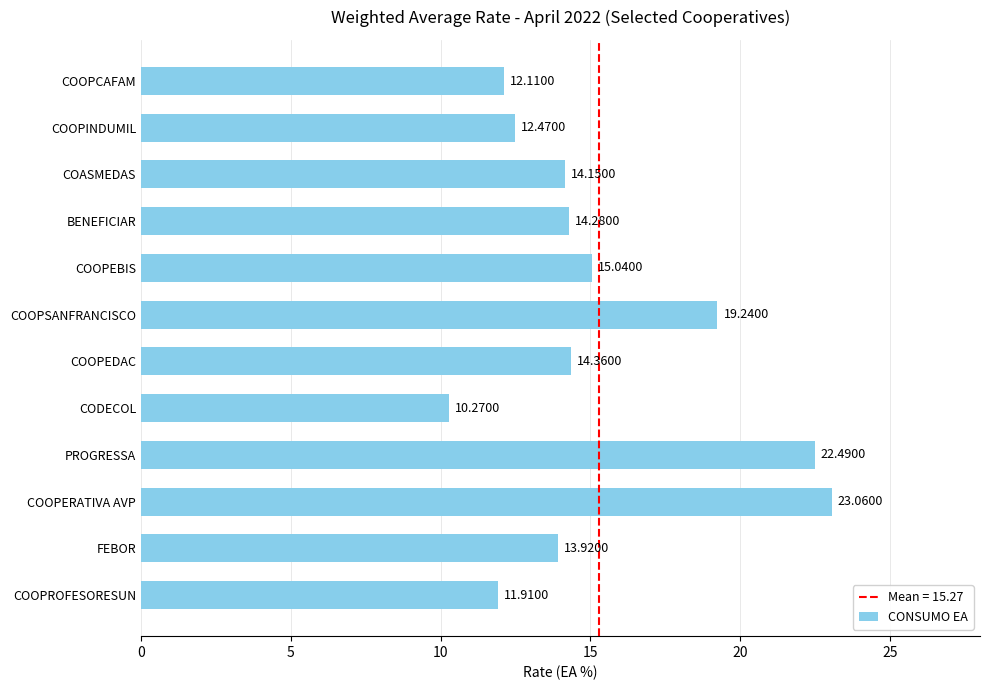

How many data points are above 14?

7